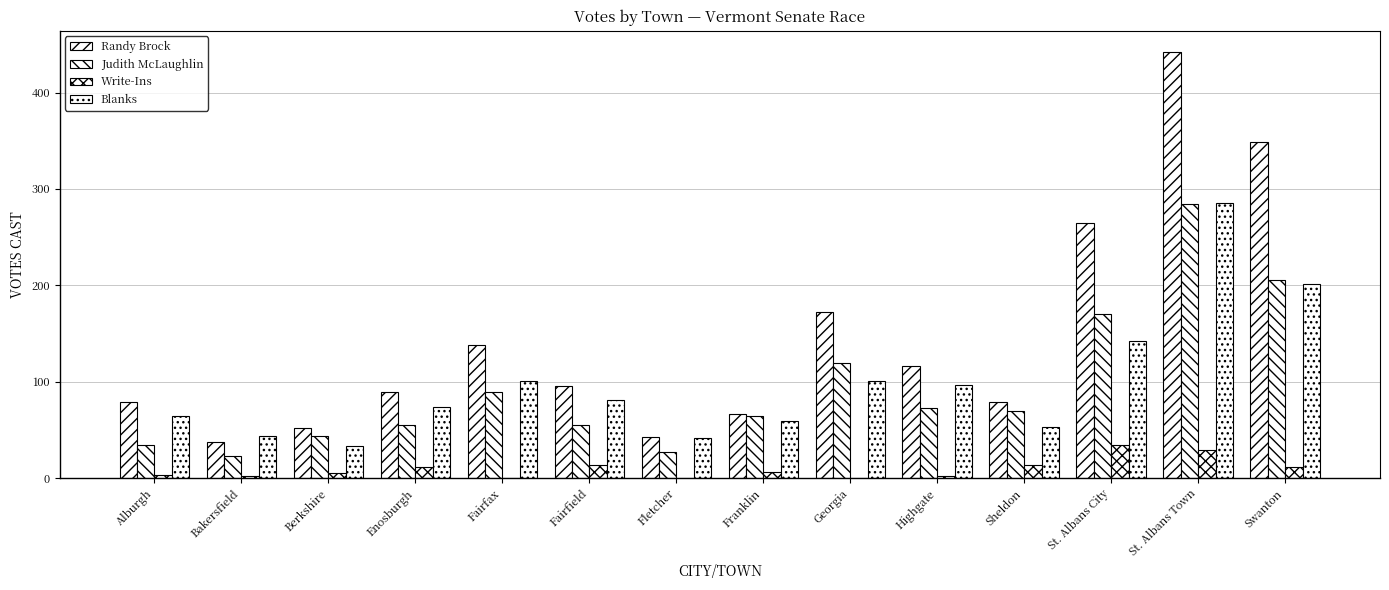

Reading left to right, list all the values displayed in this chart.

Randy Brock: Alburgh=79	Bakersfield=37	Berkshire=52	Enosburgh=89	Fairfax=138	Fairfield=96	Fletcher=43	Franklin=67	Georgia=172	Highgate=116	Sheldon=79	St. Albans City=265	St. Albans Town=442	Swanton=349
Judith McLaughlin: Alburgh=34	Bakersfield=23	Berkshire=44	Enosburgh=55	Fairfax=89	Fairfield=55	Fletcher=27	Franklin=64	Georgia=119	Highgate=73	Sheldon=70	St. Albans City=170	St. Albans Town=284	Swanton=206
Write-Ins: Alburgh=3	Bakersfield=2	Berkshire=5	Enosburgh=12	Fairfax=0	Fairfield=14	Fletcher=0	Franklin=6	Georgia=0	Highgate=2	Sheldon=14	St. Albans City=34	St. Albans Town=29	Swanton=12
Blanks: Alburgh=64	Bakersfield=44	Berkshire=33	Enosburgh=74	Fairfax=101	Fairfield=81	Fletcher=42	Franklin=59	Georgia=101	Highgate=97	Sheldon=53	St. Albans City=142	St. Albans Town=285	Swanton=201